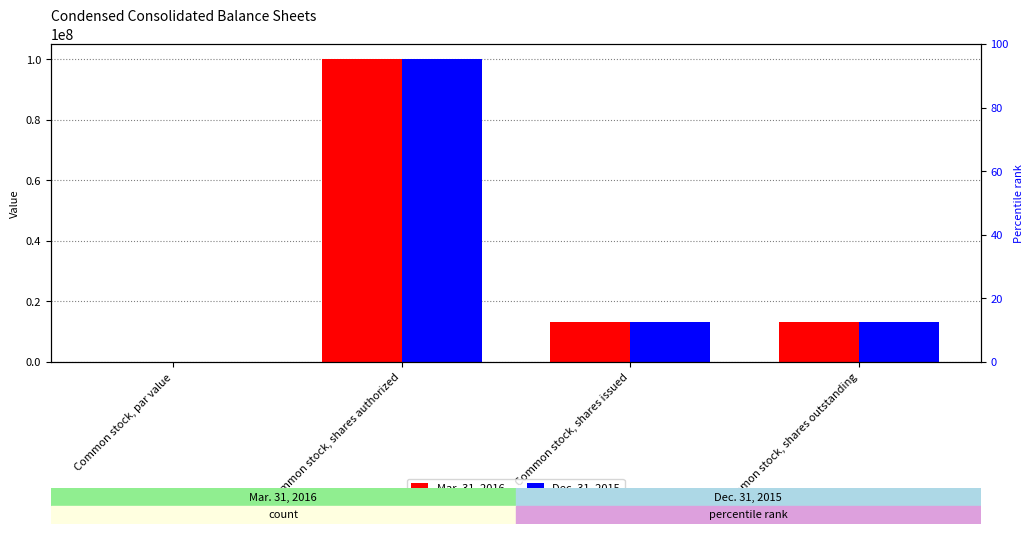

Reading left to right, extract all data points from this chart.

Mar. 31, 2016: Common stock, par value=0.0	Common stock, shares authorized=100000000.0	Common stock, shares issued=13274407.0	Common stock, shares outstanding=13274407.0
Dec. 31, 2015: Common stock, par value=0.0	Common stock, shares authorized=100000000.0	Common stock, shares issued=13273470.0	Common stock, shares outstanding=13273470.0